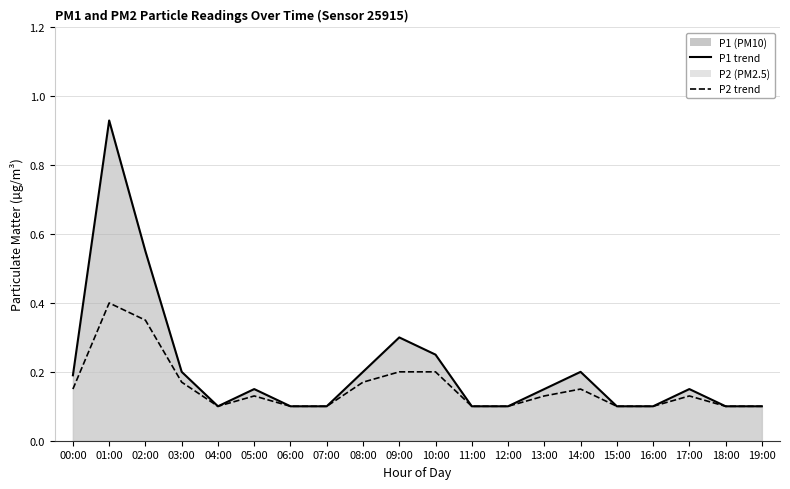

Reading left to right, what are all the values shown in this chart?

P1 line: 00:00=0.2	01:00=0.9	02:00=0.6	03:00=0.2	04:00=0.1	05:00=0.1	06:00=0.1	07:00=0.1	08:00=0.2	09:00=0.3	10:00=0.2	11:00=0.1	12:00=0.1	13:00=0.1	14:00=0.2	15:00=0.1	16:00=0.1	17:00=0.1	18:00=0.1	19:00=0.1
P2 line: 00:00=0.1	01:00=0.4	02:00=0.3	03:00=0.2	04:00=0.1	05:00=0.1	06:00=0.1	07:00=0.1	08:00=0.2	09:00=0.2	10:00=0.2	11:00=0.1	12:00=0.1	13:00=0.1	14:00=0.1	15:00=0.1	16:00=0.1	17:00=0.1	18:00=0.1	19:00=0.1